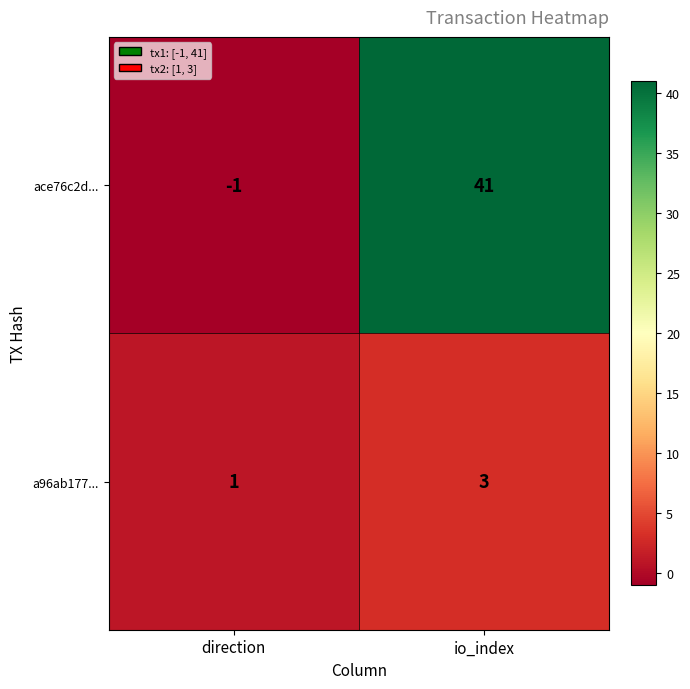

How many data points does each series have?

2